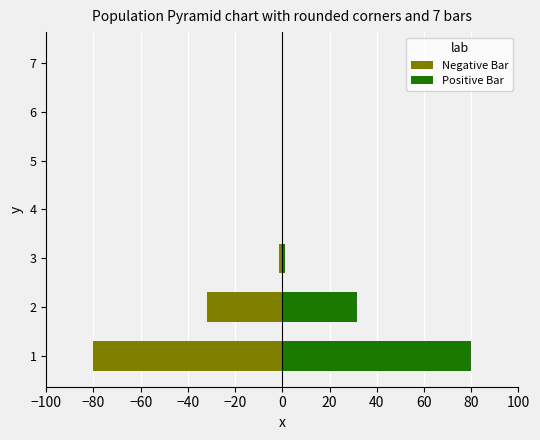

Between 5 and 4, which is larger?

5